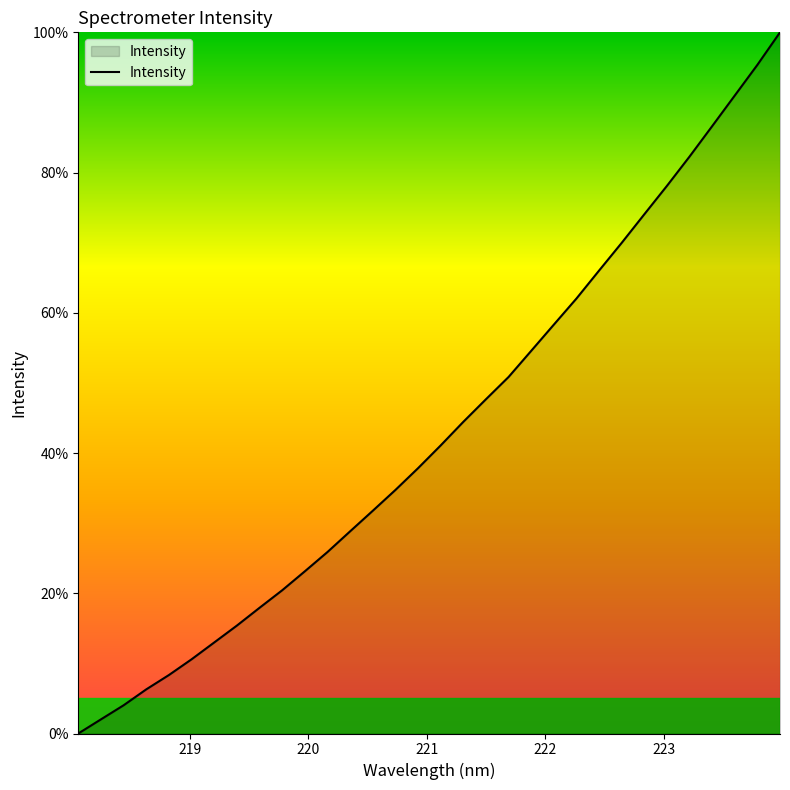

What is the maximum value shown in the chart?

100.0